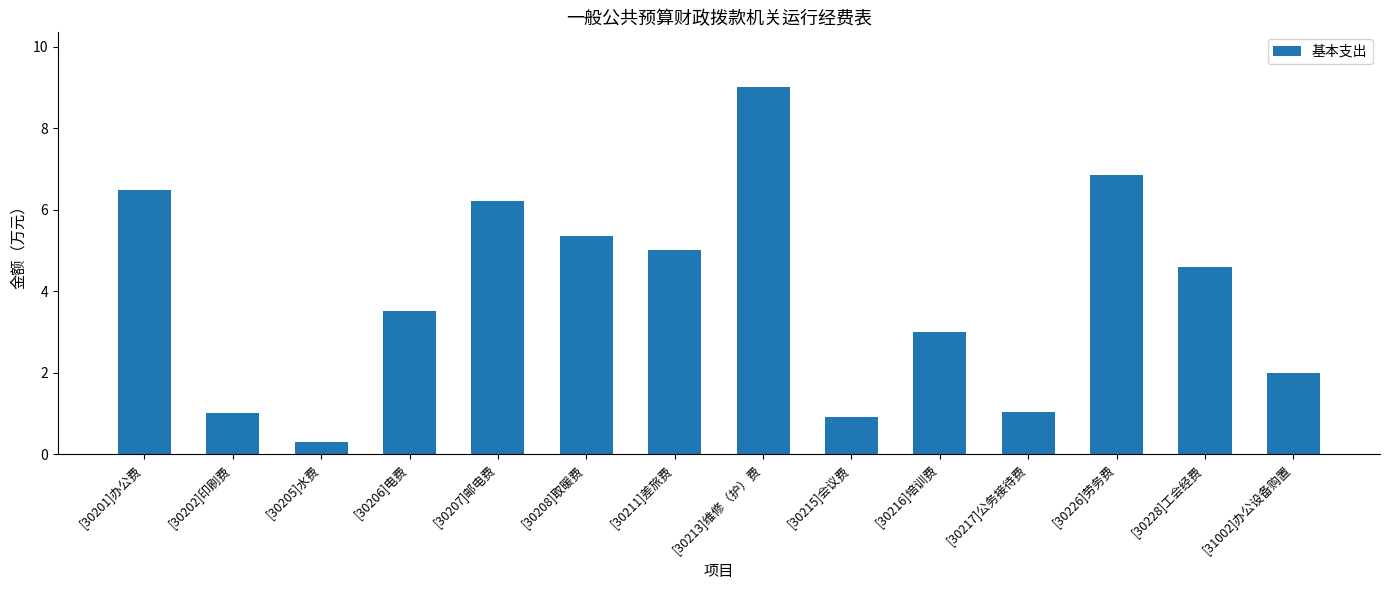

Count the number of data series in this chart.

1